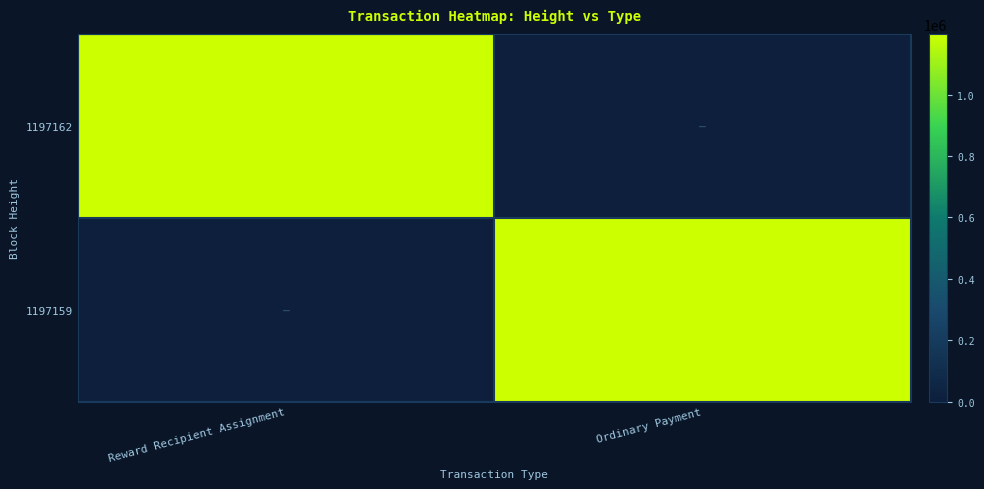

Is it true that 1197159 equals 657951 at Ordinary Payment?

False